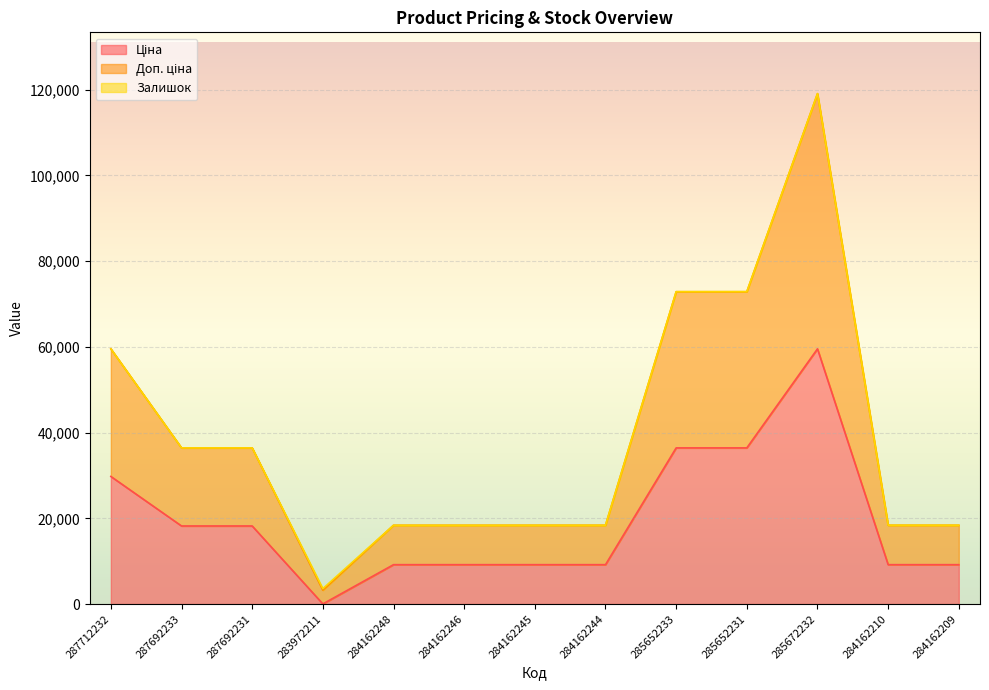

How many data points in Доп. ціна are above 18396?

7